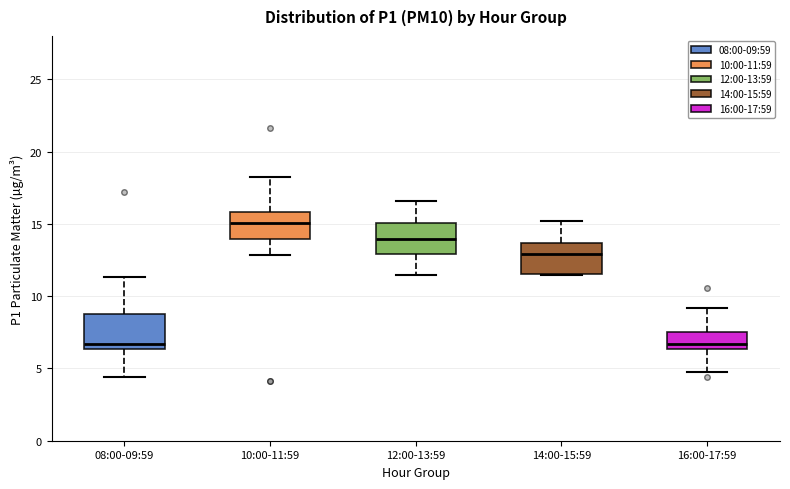

Reading left to right, transcribe this box plot: for each box, give where its median line is, the range the box spans, and where its two whiskers end, as read against the y-axis. The values are not printed on the chart, so give them approximately, as read against the axis.

08:00-09:59: median 6.5 (just above the box's lower edge), box 6.5 to 9.0, whiskers 4.5 to 11.5
10:00-11:59: median 15.0, box 14.0 to 16.0, whiskers 13.0 to 18.5
12:00-13:59: median 14.0, box 13.0 to 15.0, whiskers 11.5 to 16.5
14:00-15:59: median 13.0, box 11.5 to 13.5, whiskers 11.5 to 15.0
16:00-17:59: median 6.5 (just above the box's lower edge), box 6.5 to 7.5, whiskers 5.0 to 9.0